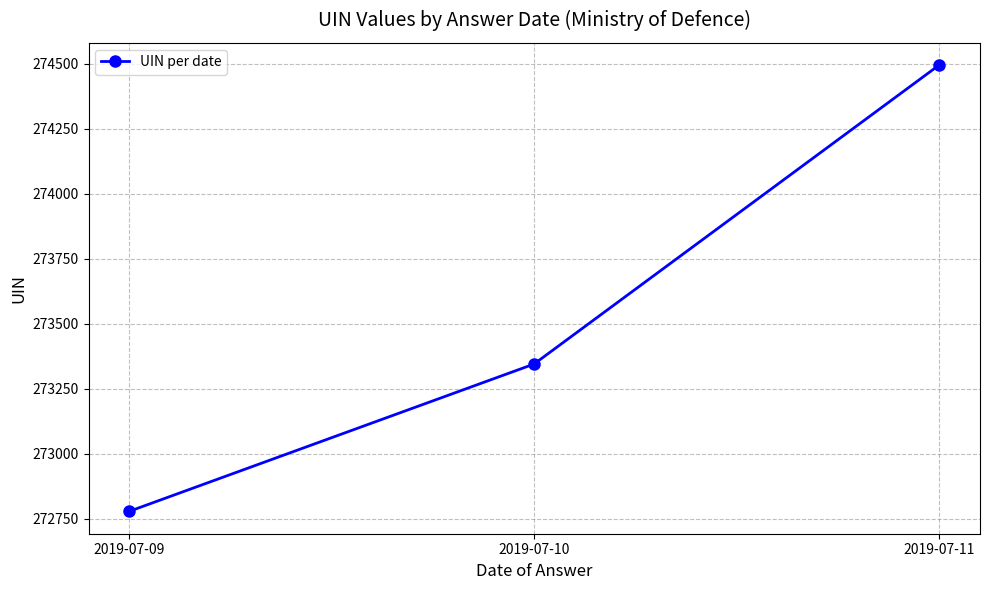

What value does the data have at 2019-07-10, to the nearest 100?

273300